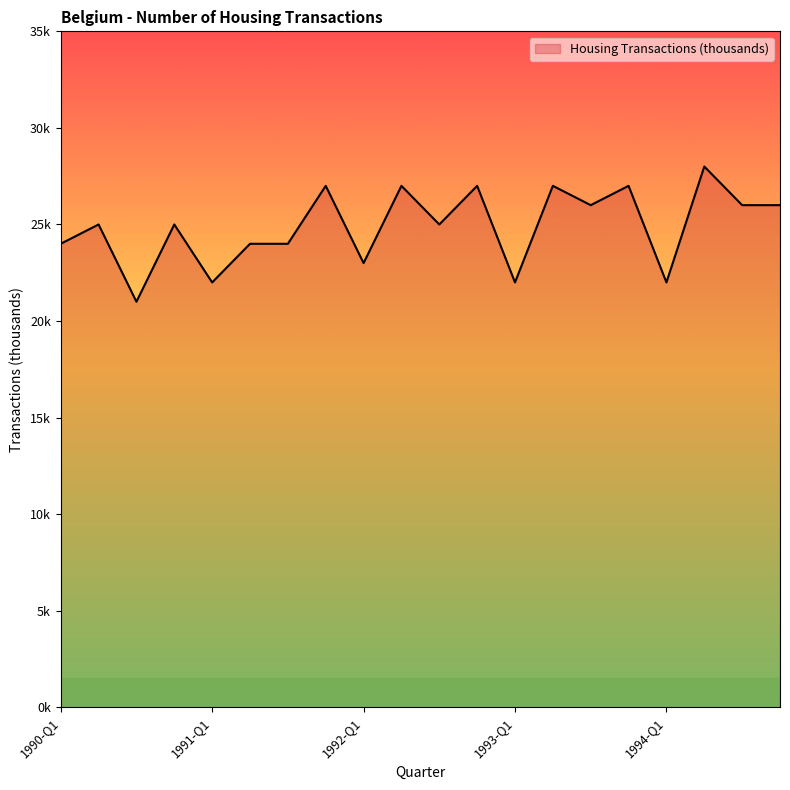

What is the sum of all values?

498